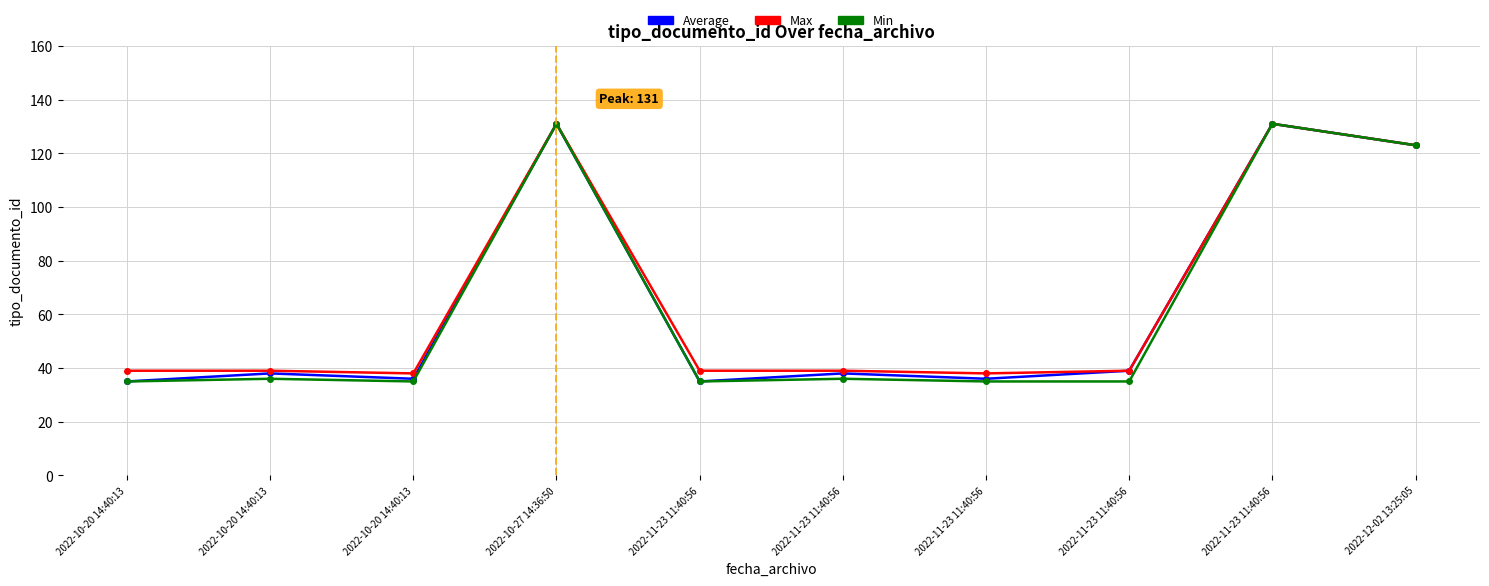

True or false: Max has a value of 25 at 2022-11-23 11:40:56.

False